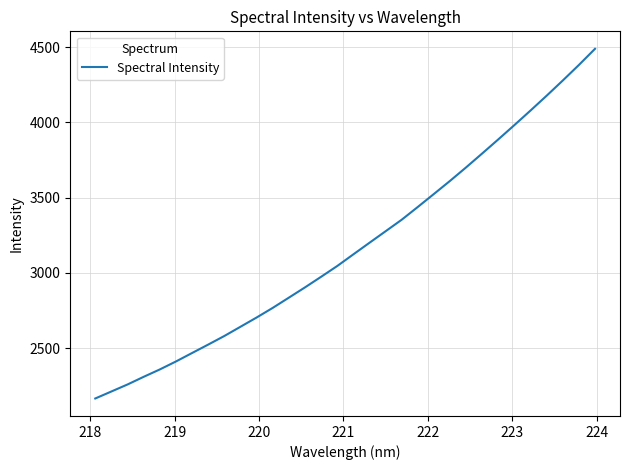

What is the minimum value shown in the chart?

2164.5